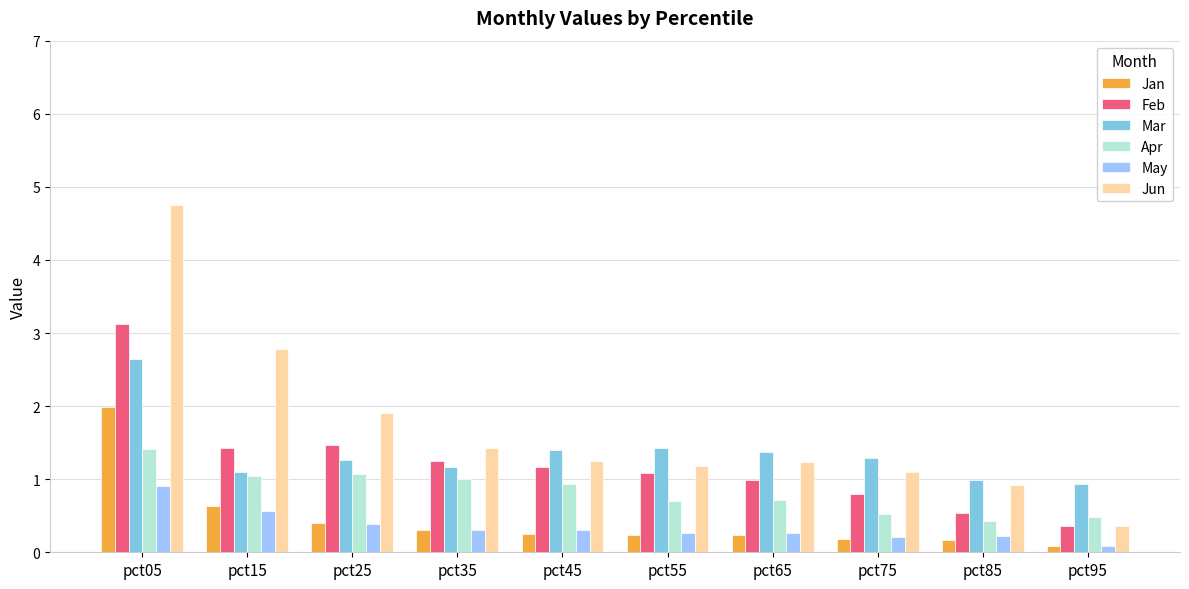

What is the average value of the Jun series?

1.7